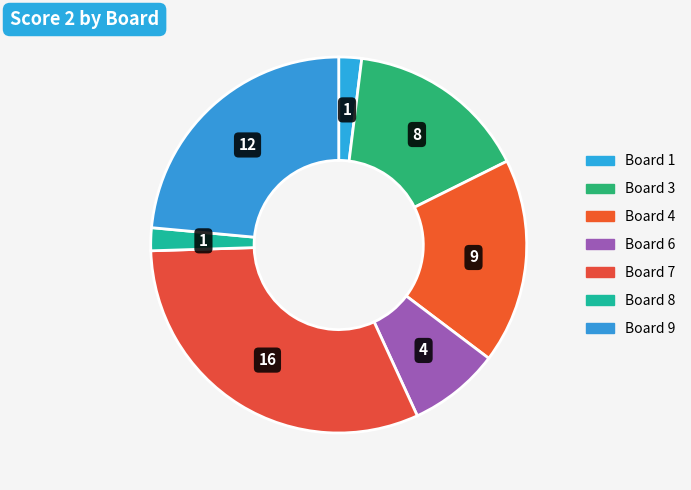

How many segments does this pie chart have?

7